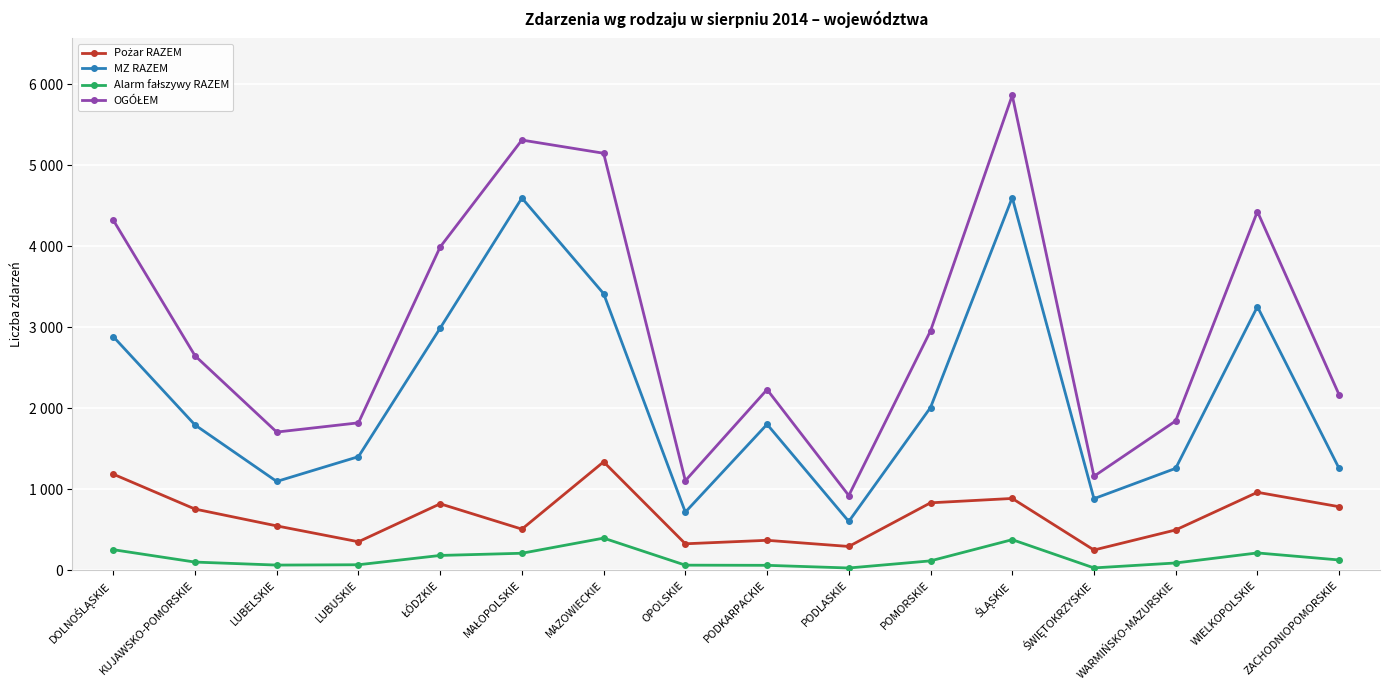

Read the MZ RAZEM value at DOLNOŚLĄSKIE.

2885